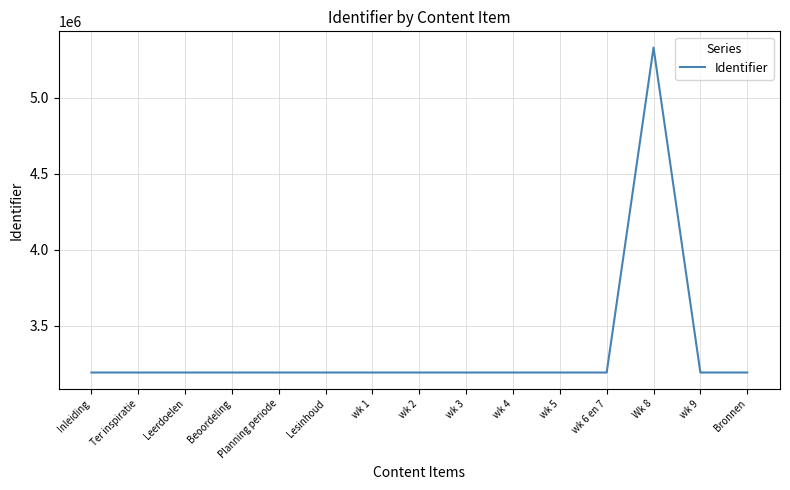

Where is the data nearest to the value 4261139?

Bronnen